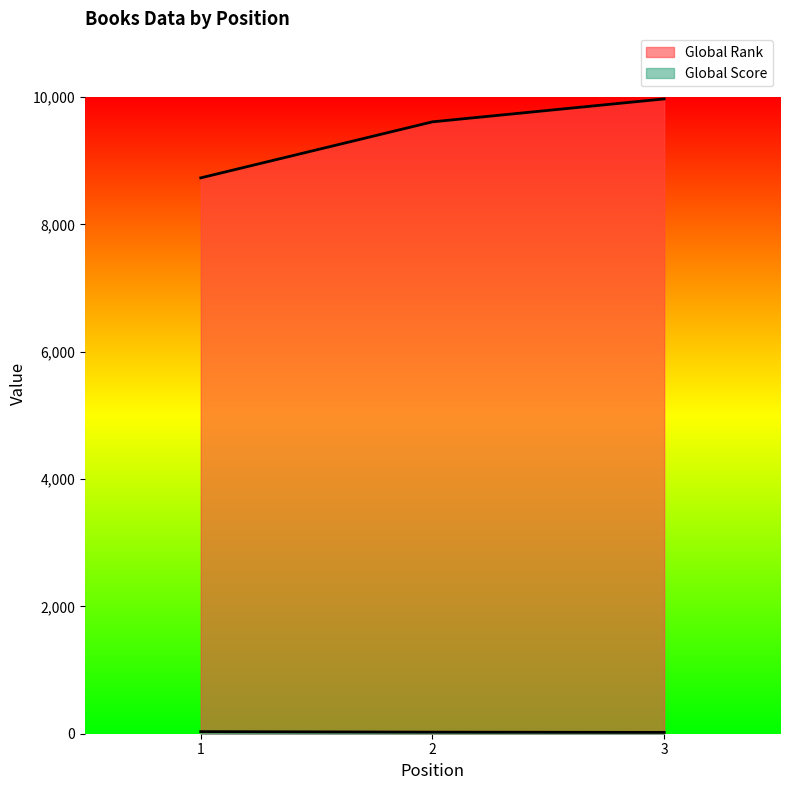

What is the difference between the maximum and second lowest values in the Global Score series?

8